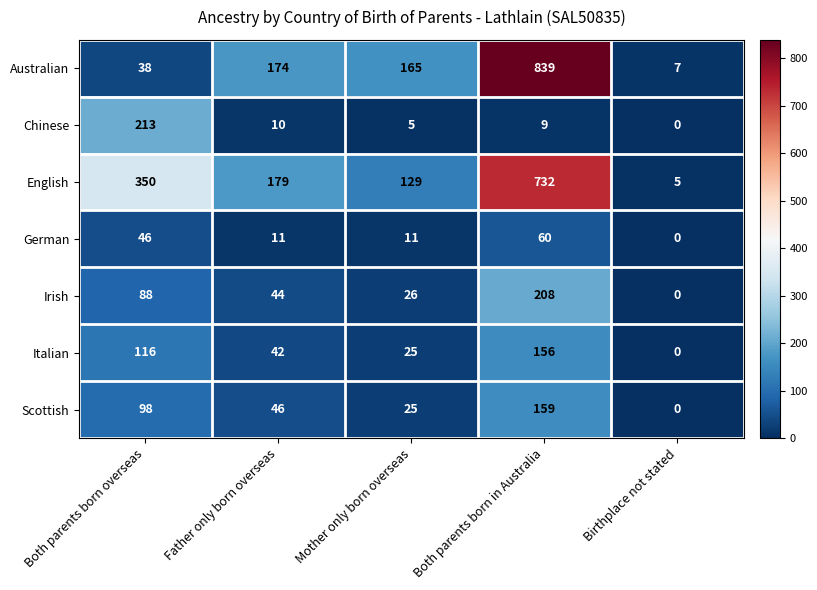

At how many categories does at least one series exceed 497?

1